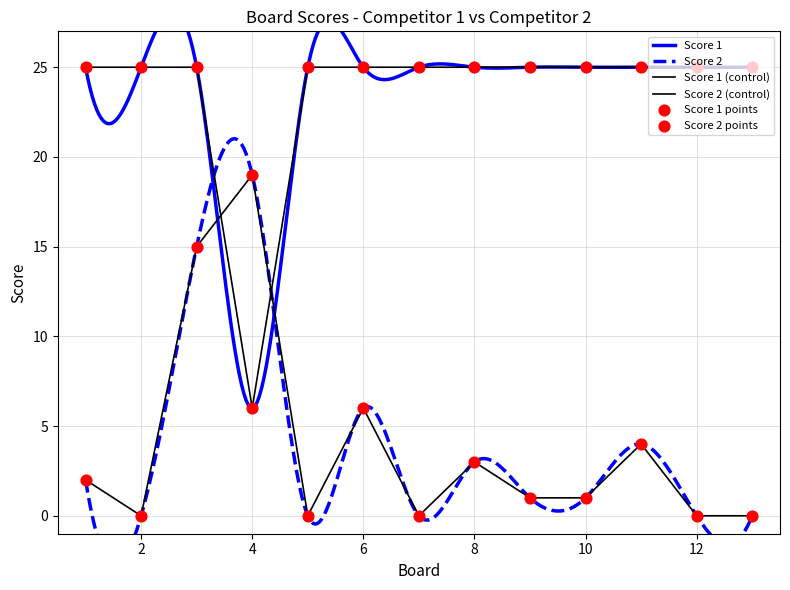

At how many categories does at least one series exceed 1?

13